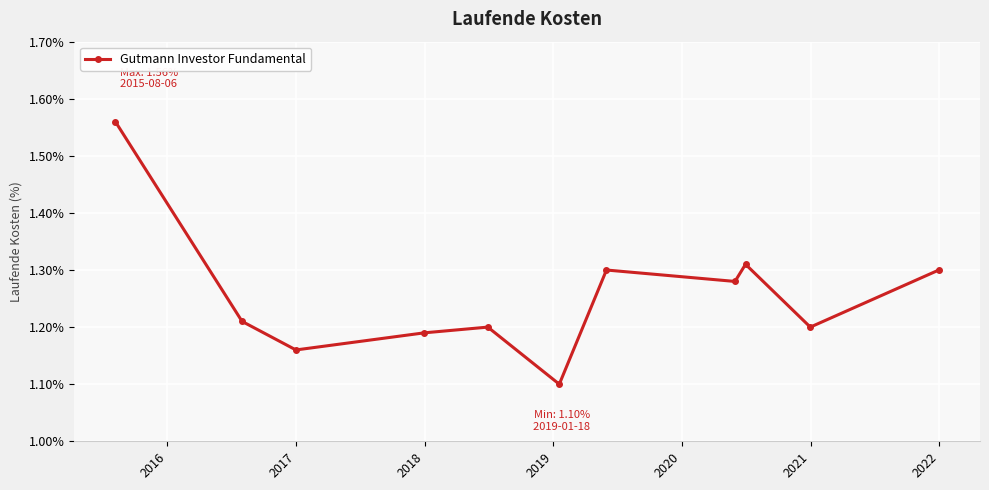

What is the minimum value shown in the chart?

1.1